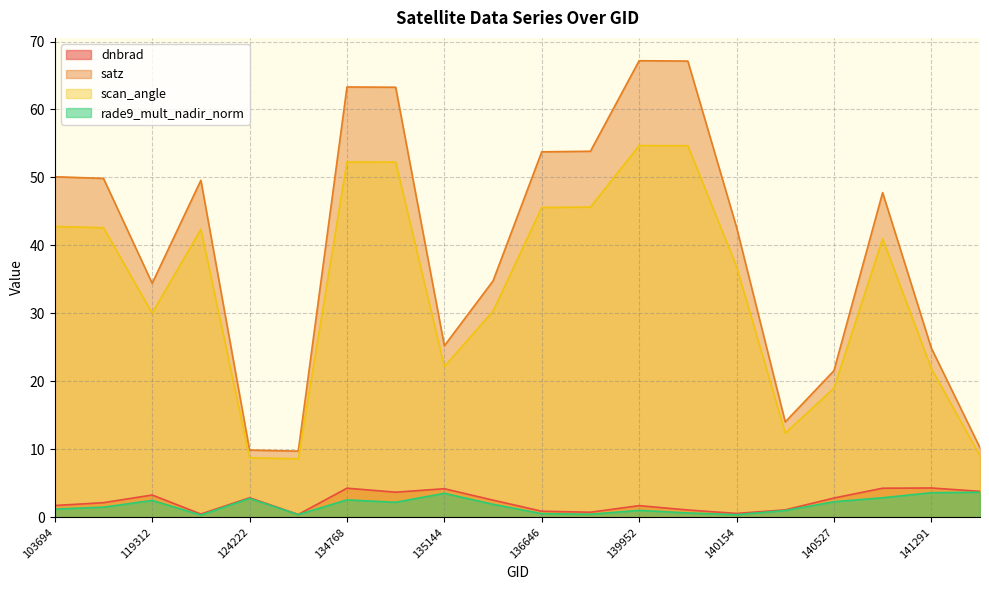

Which has a higher value, 132387 or 134768?

134768